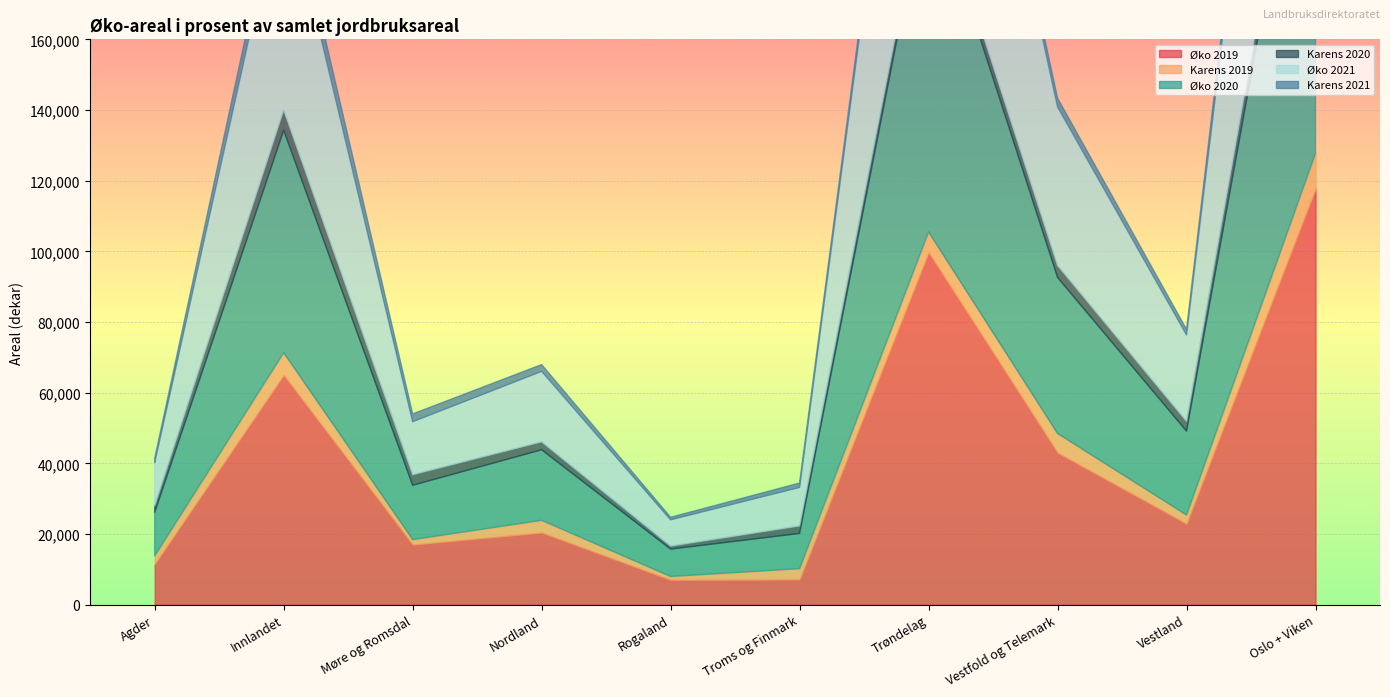

Which has a higher value, Oslo + Viken or Innlandet?

Oslo + Viken